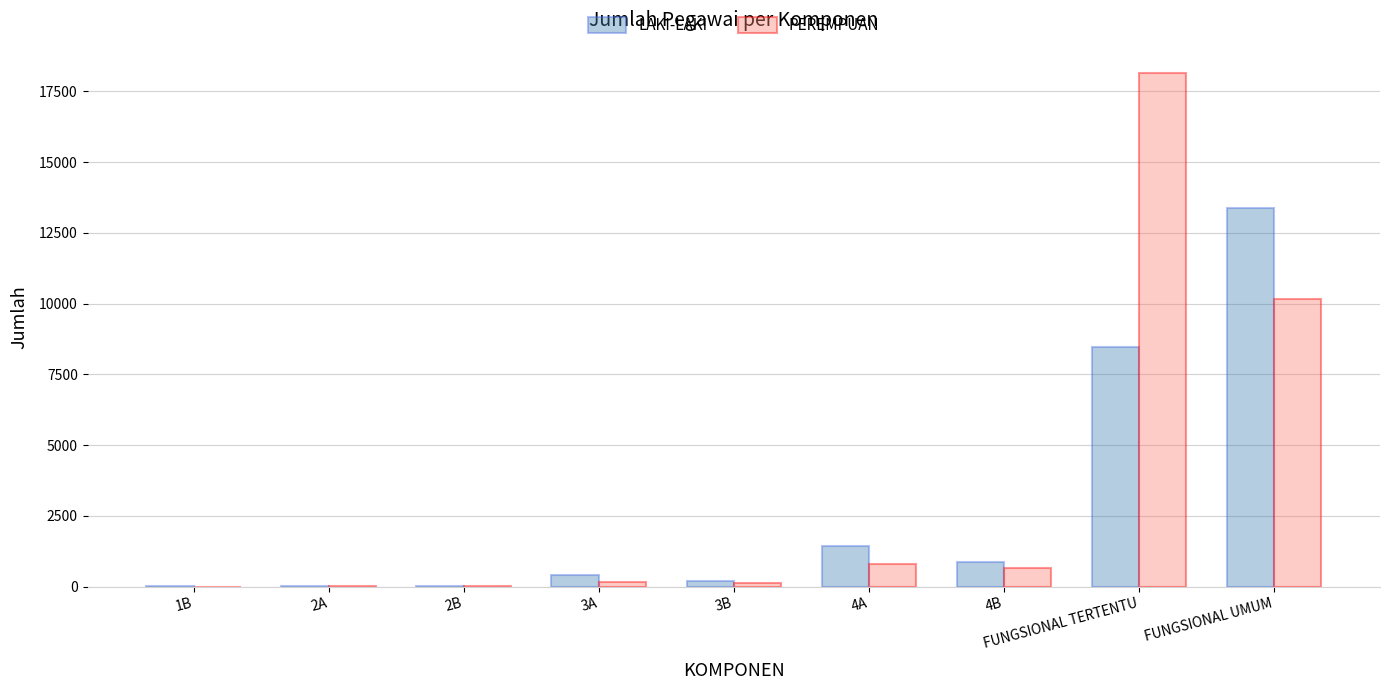

What is the average value of the LAKI-LAKI series?

2756